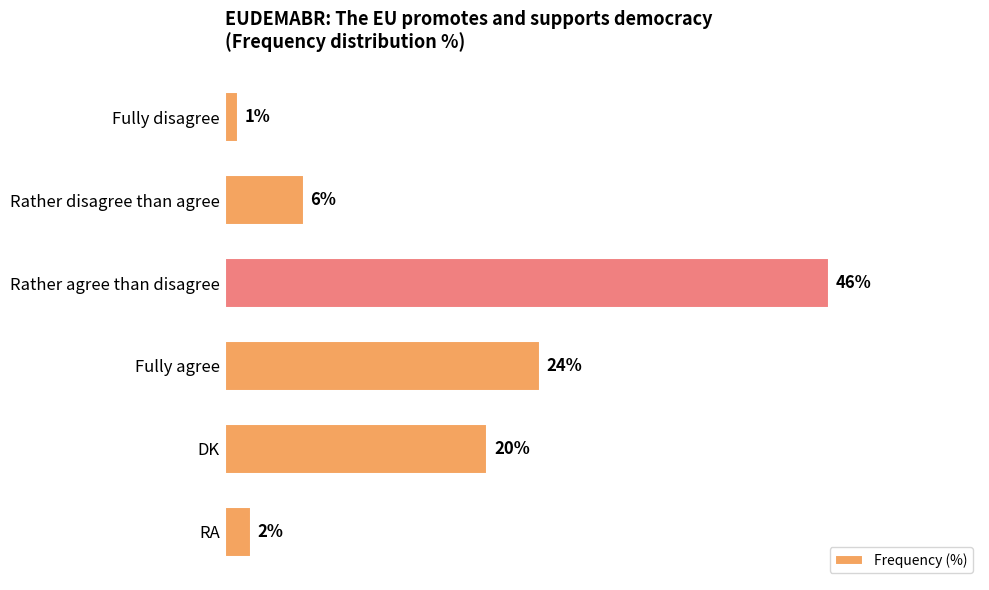

Which has a higher value, DK or Rather agree than disagree?

Rather agree than disagree